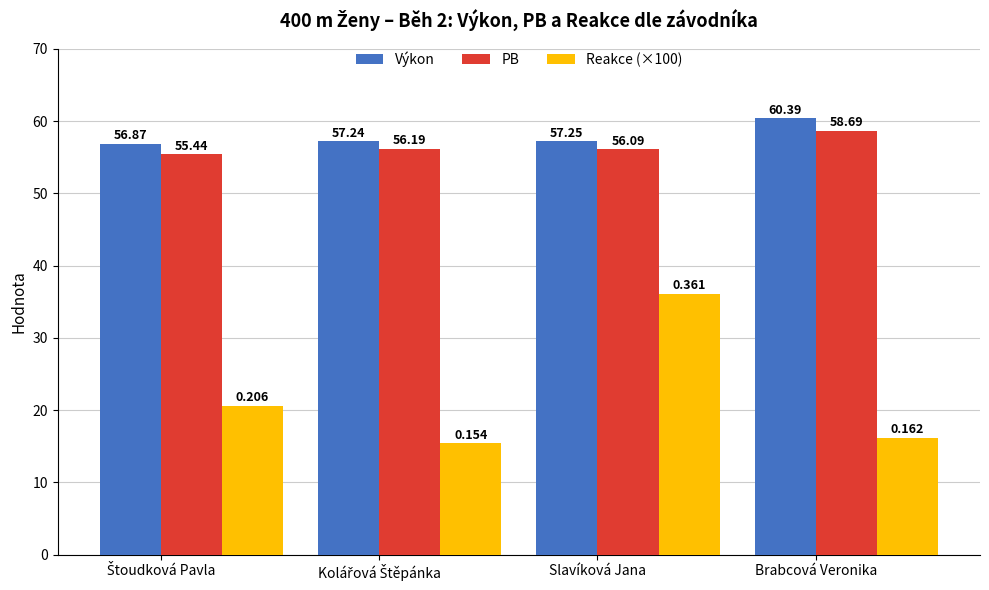

What position from the left is Slavíková Jana?

3